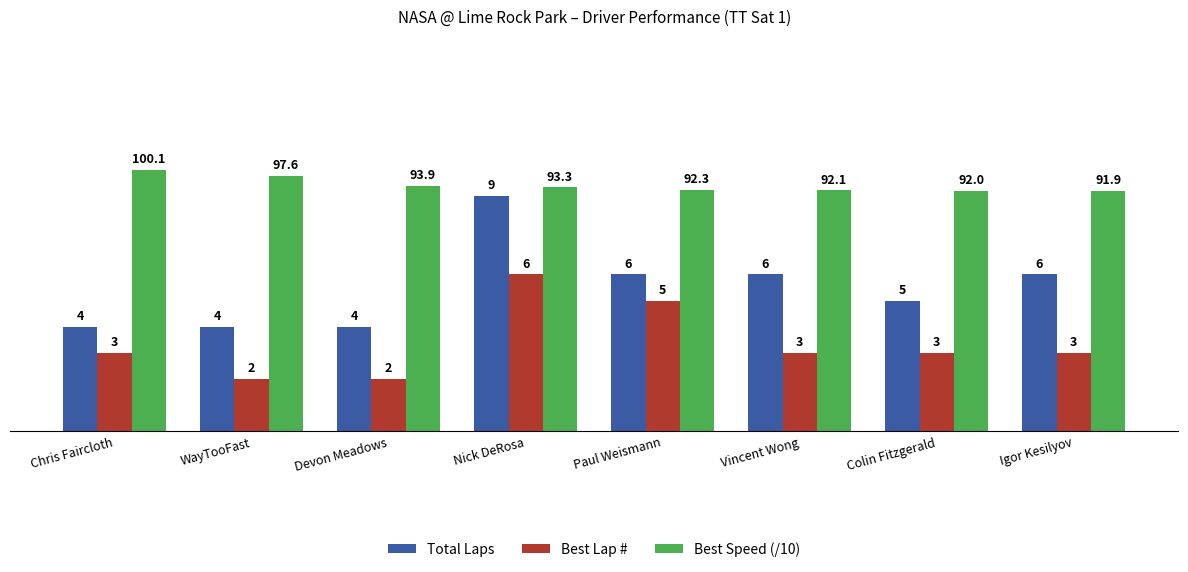

Which series has the largest range (max minus min)?

Total Laps